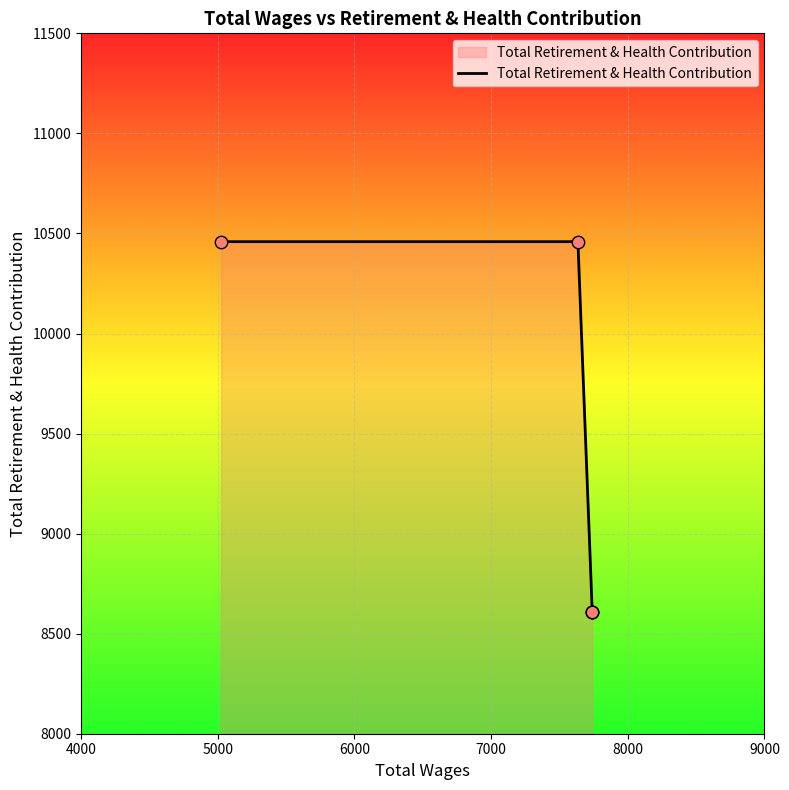

Between 6000 and 8000, which is larger?

6000